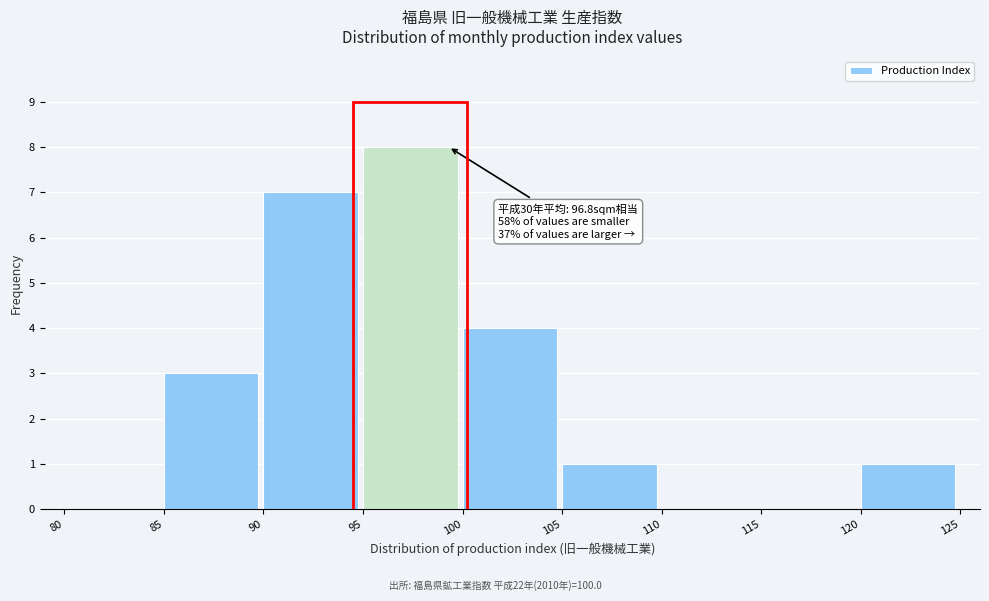

Over which range of the x-axis is the bar tallest?

95 to 100